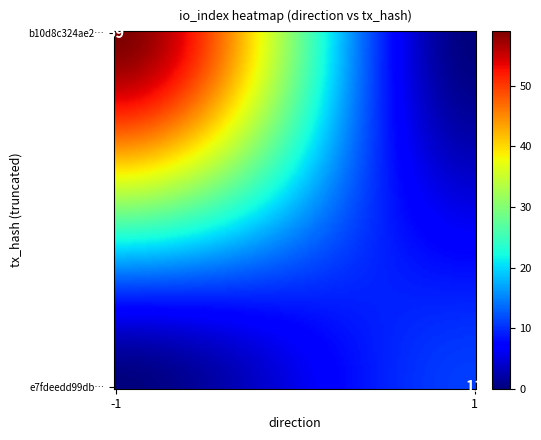

True or false: e7fdeedd99db68083d4be88aaa77e5cf5600a68 has a value of 2 at direction.

False